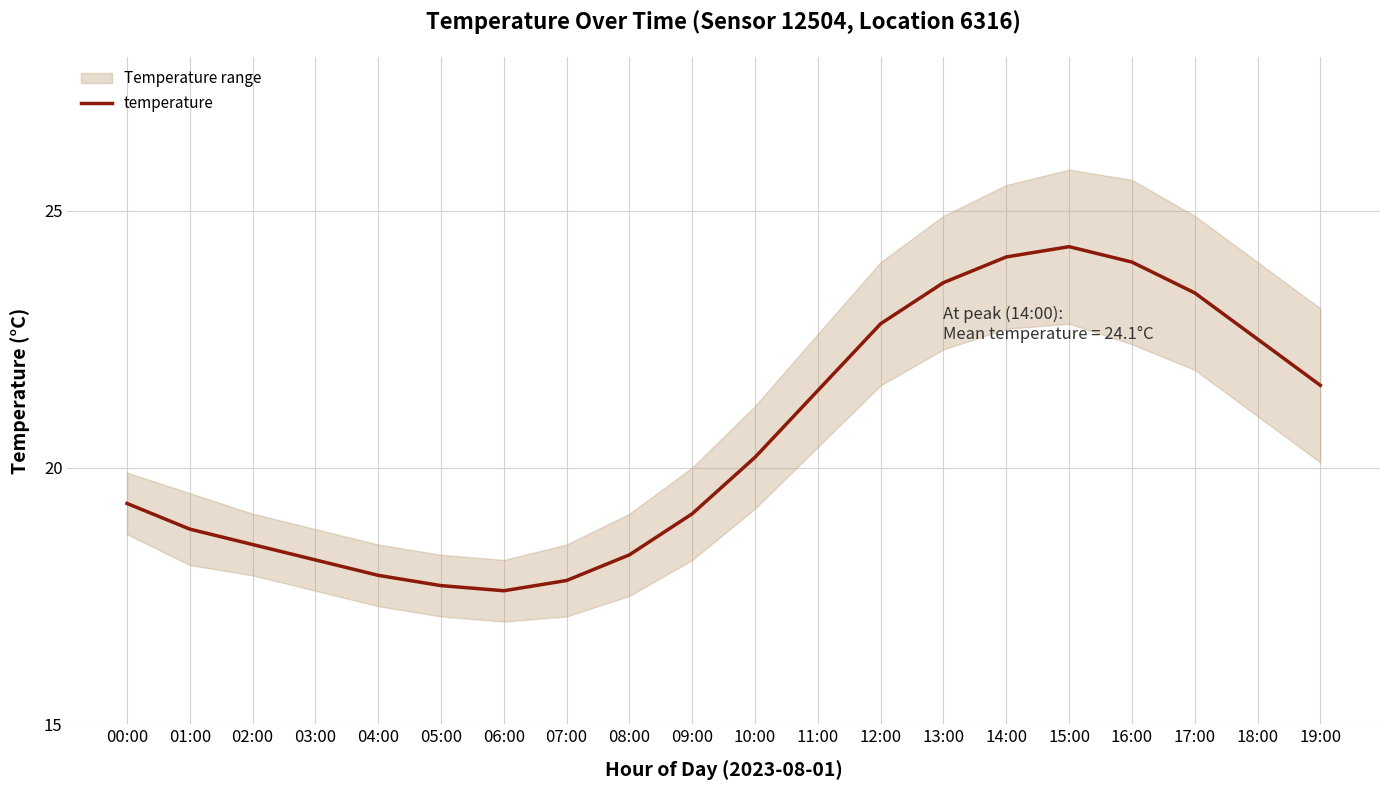

Count the number of categories in the chart.

20